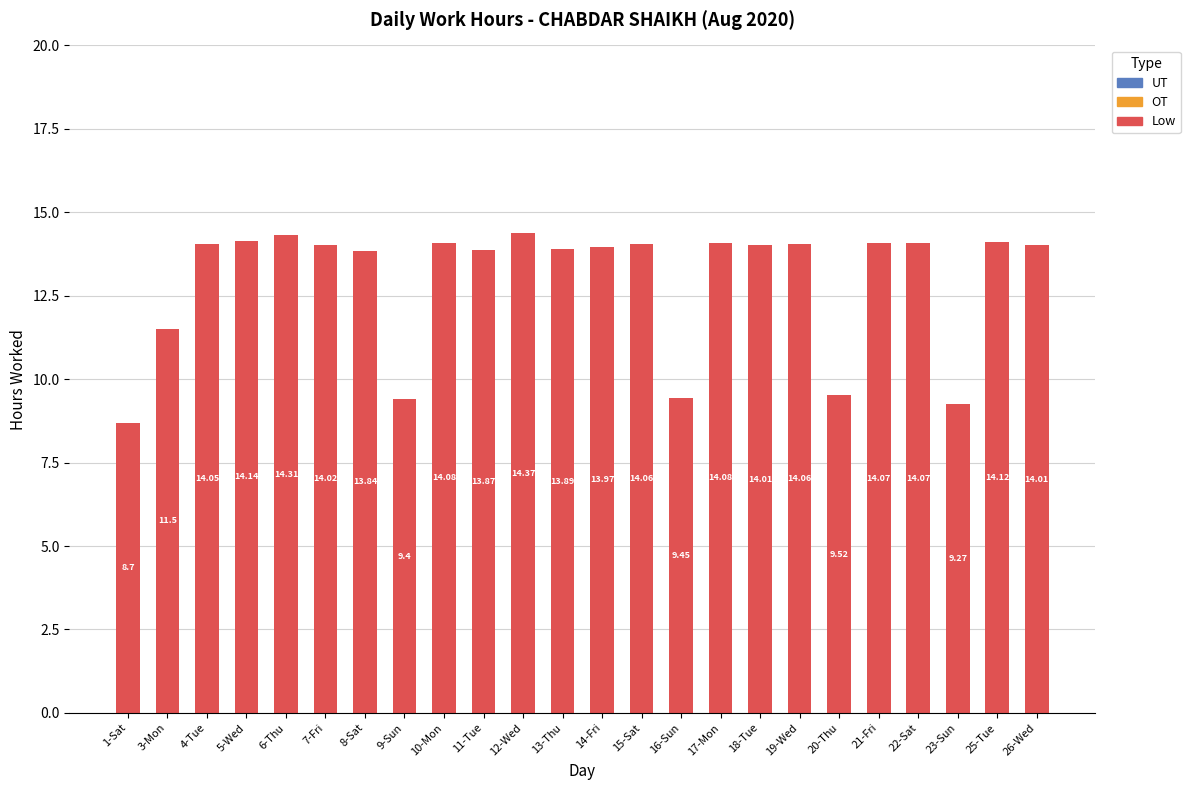

What is the label of the 4th bar from the left?

5-Wed